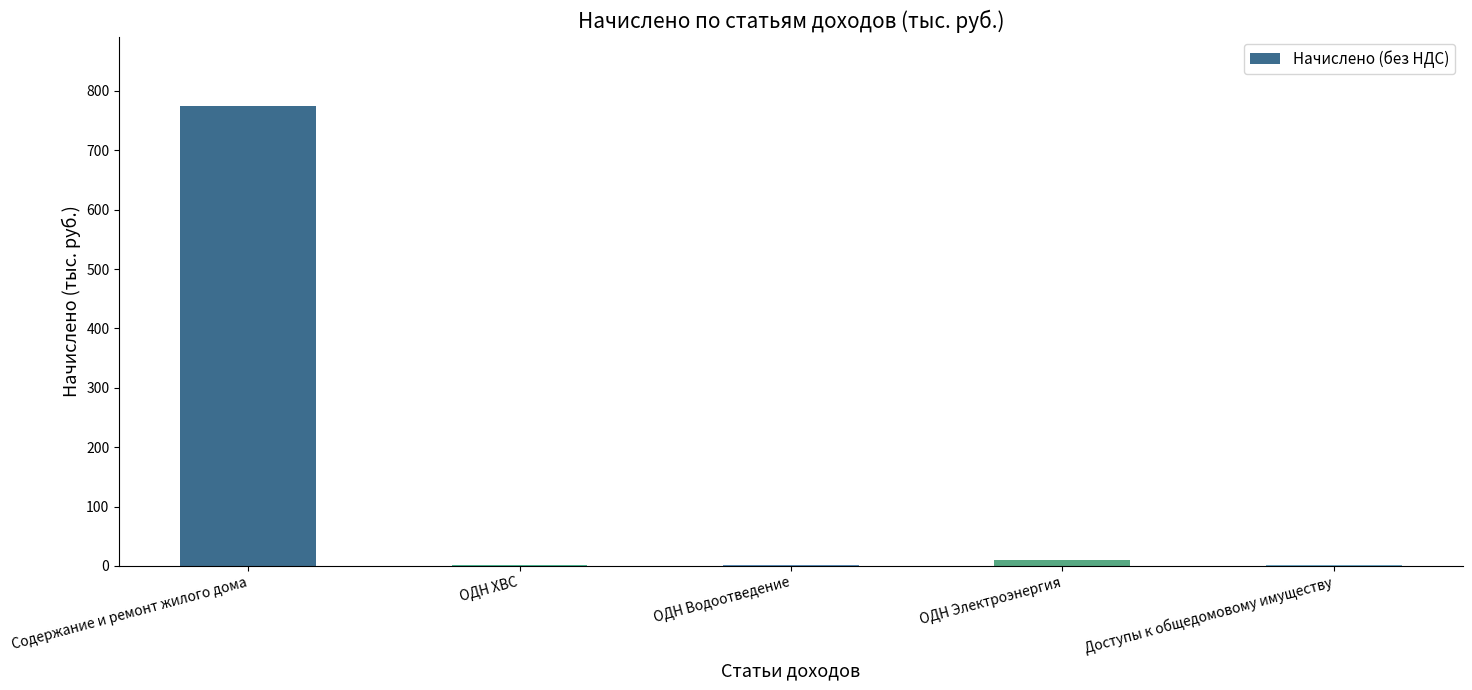

What is the sum of all values?

788.2